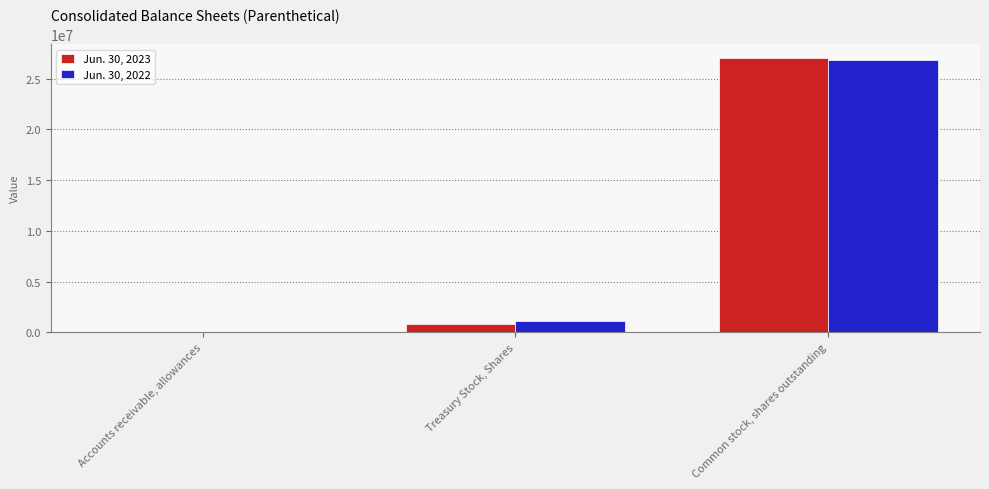

What is the sum of all Jun. 30, 2022 values?

27889537